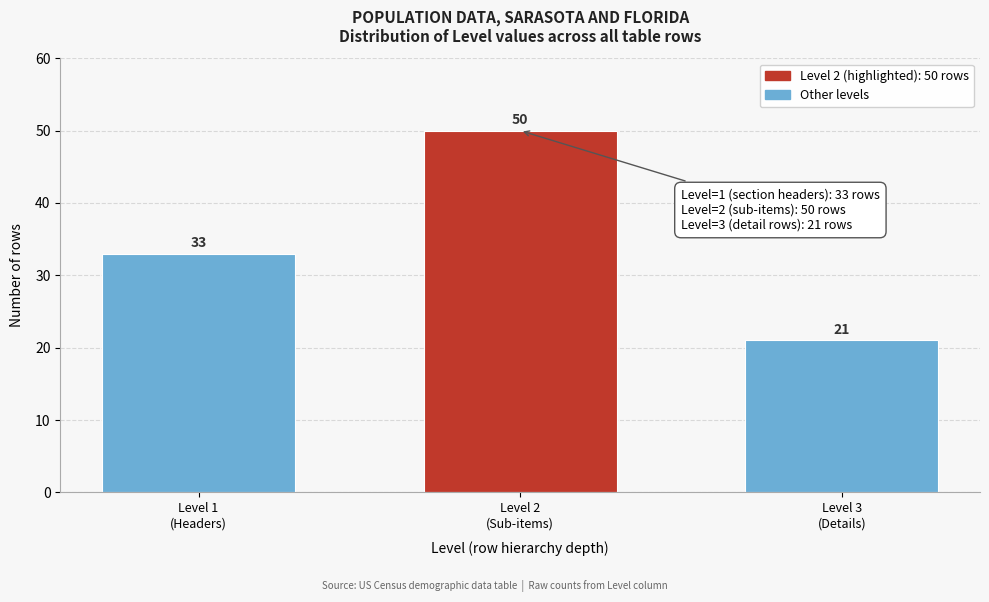

Reading left to right, transcribe all the data shown in this chart.

33	50	21